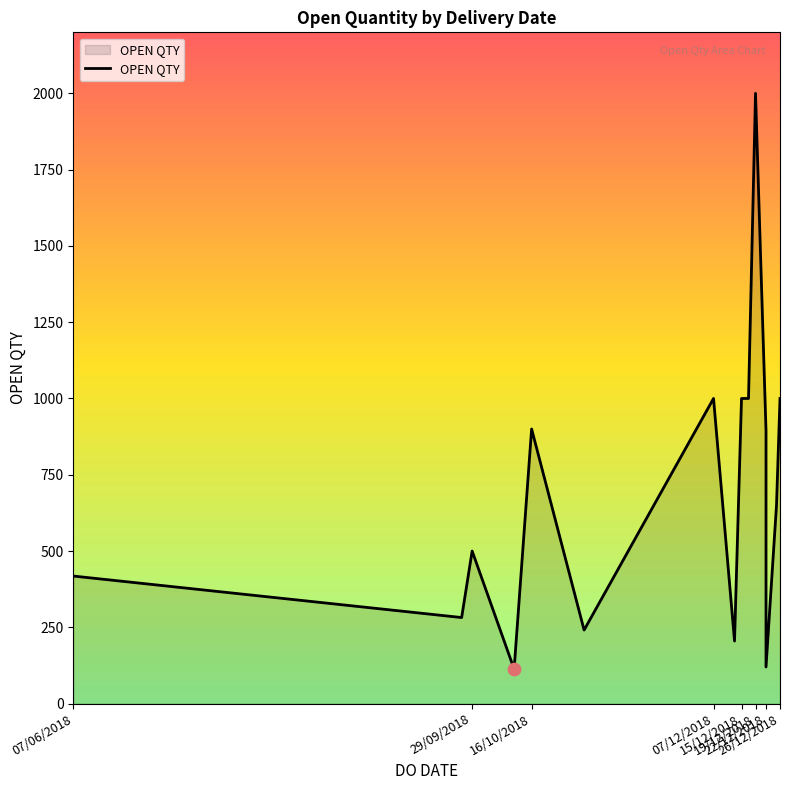

What is the change in value from 19/12/2018 to 26/12/2018?

-1000